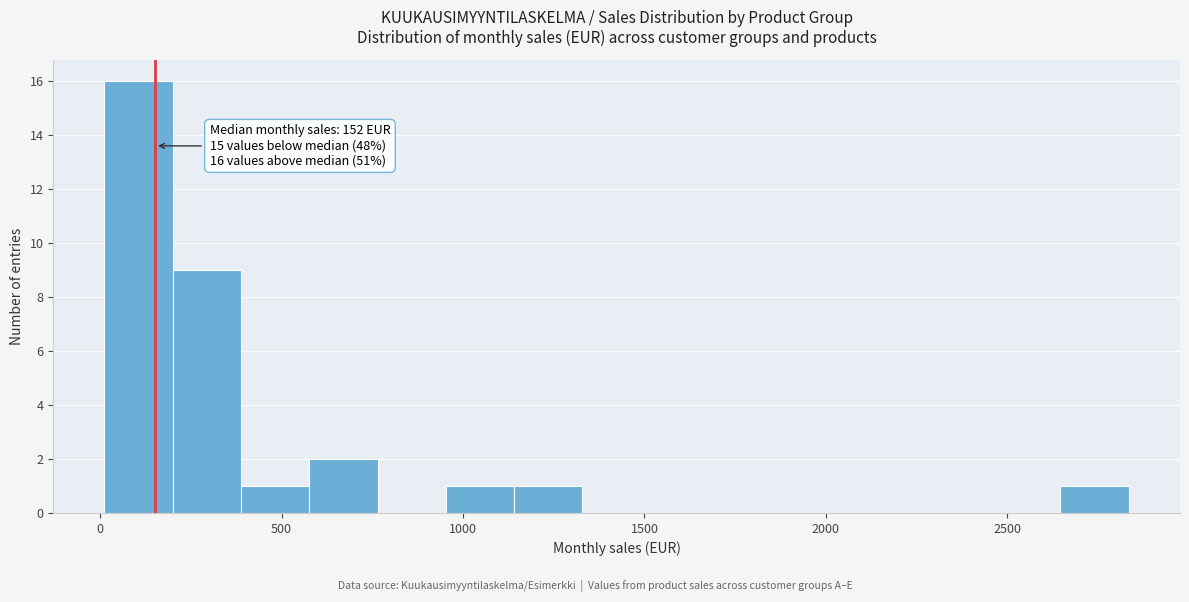

Around what value on the x-axis is the tallest bar? Give the approximate position of its centre, as read against the axis.

100